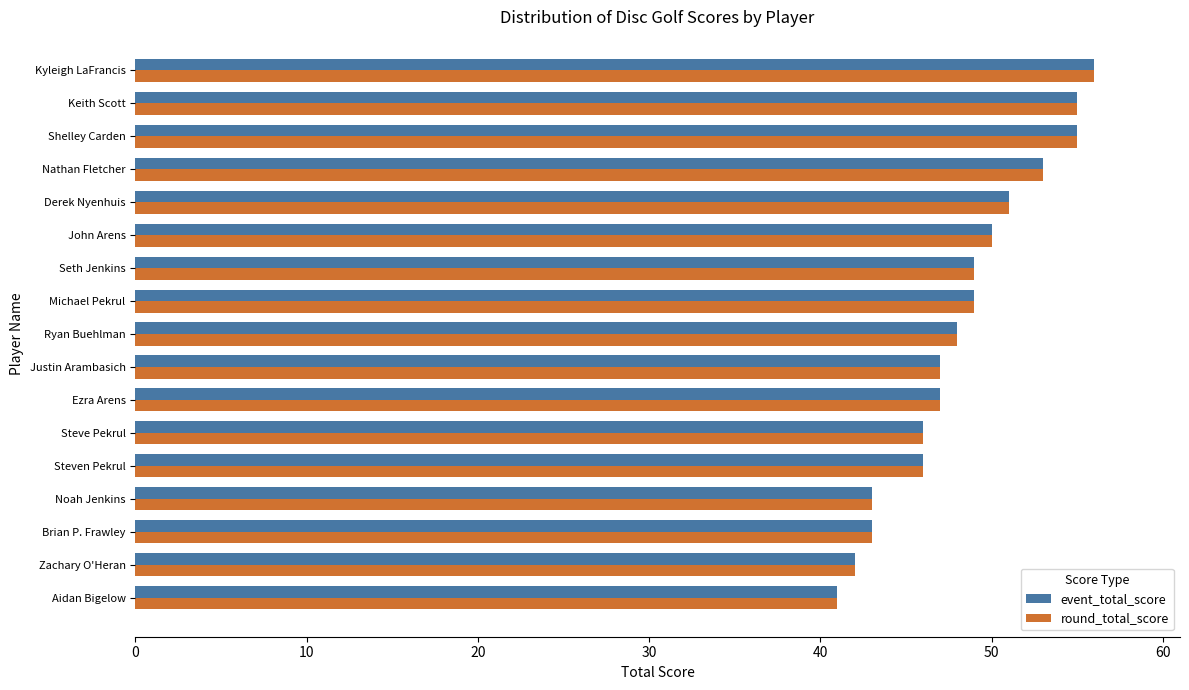

What is the highest value of the round_total_score series?

56